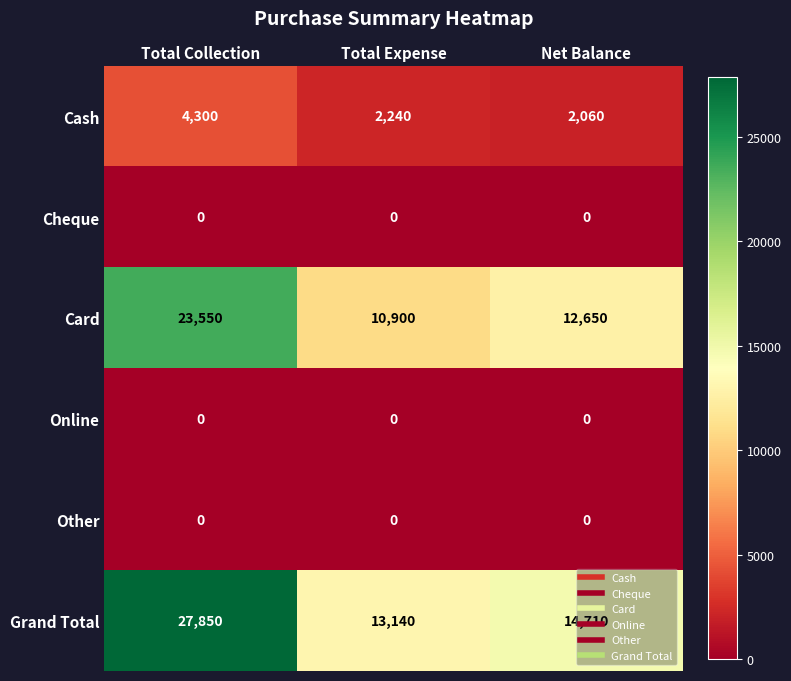

What is the sum of all Cash values?

8600